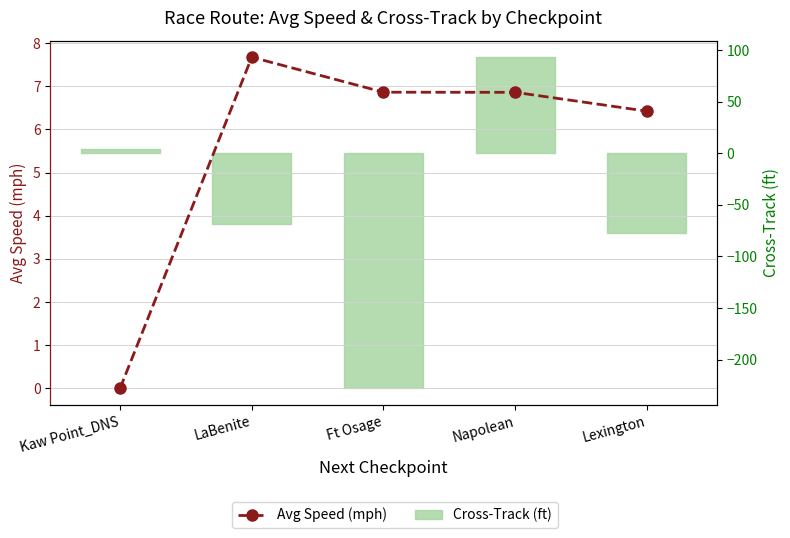

Reading right to left, list all the values displayed in this chart.

Avg Speed (mph): Lexington=6.4	Napolean=6.9	Ft Osage=6.9	LaBenite=7.7	Kaw Point_DNS=-0.0
Cross-Track (ft): Lexington=-77.7	Napolean=93.1	Ft Osage=-228.0	LaBenite=-68.9	Kaw Point_DNS=4.2